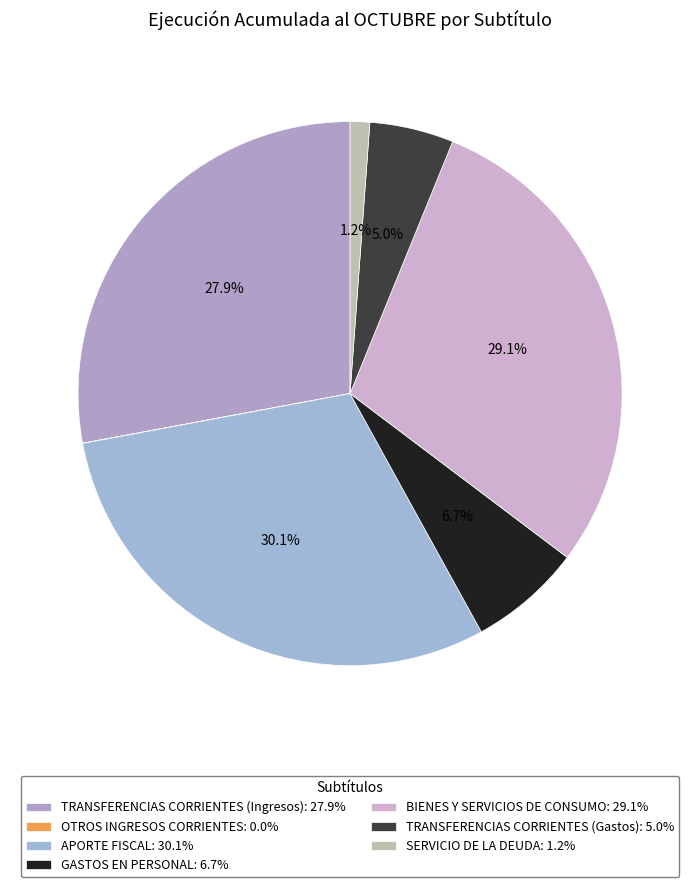

To the nearest percent, what is the difference between the BIENES Y SERVICIOS DE CONSUMO and APORTE FISCAL slice percentages?

1%